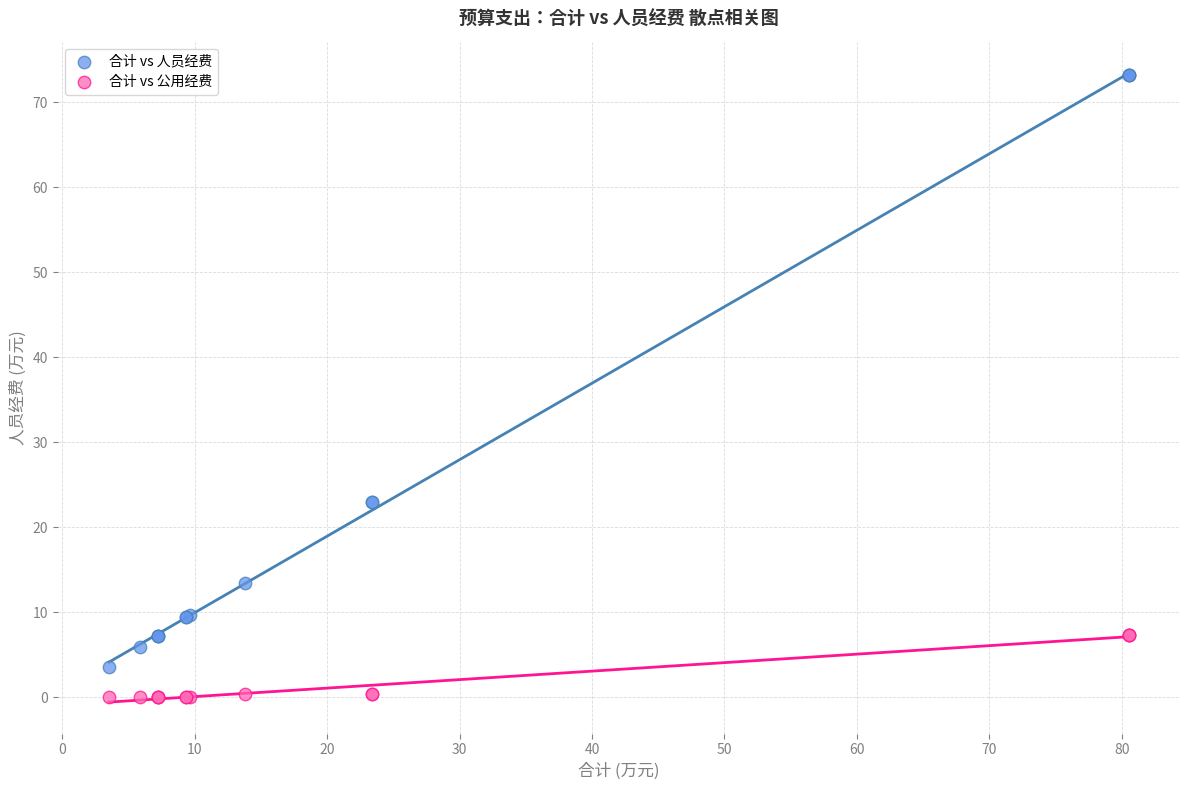

Which series reaches the maximum Y coordinate?

合计 vs 人员经费